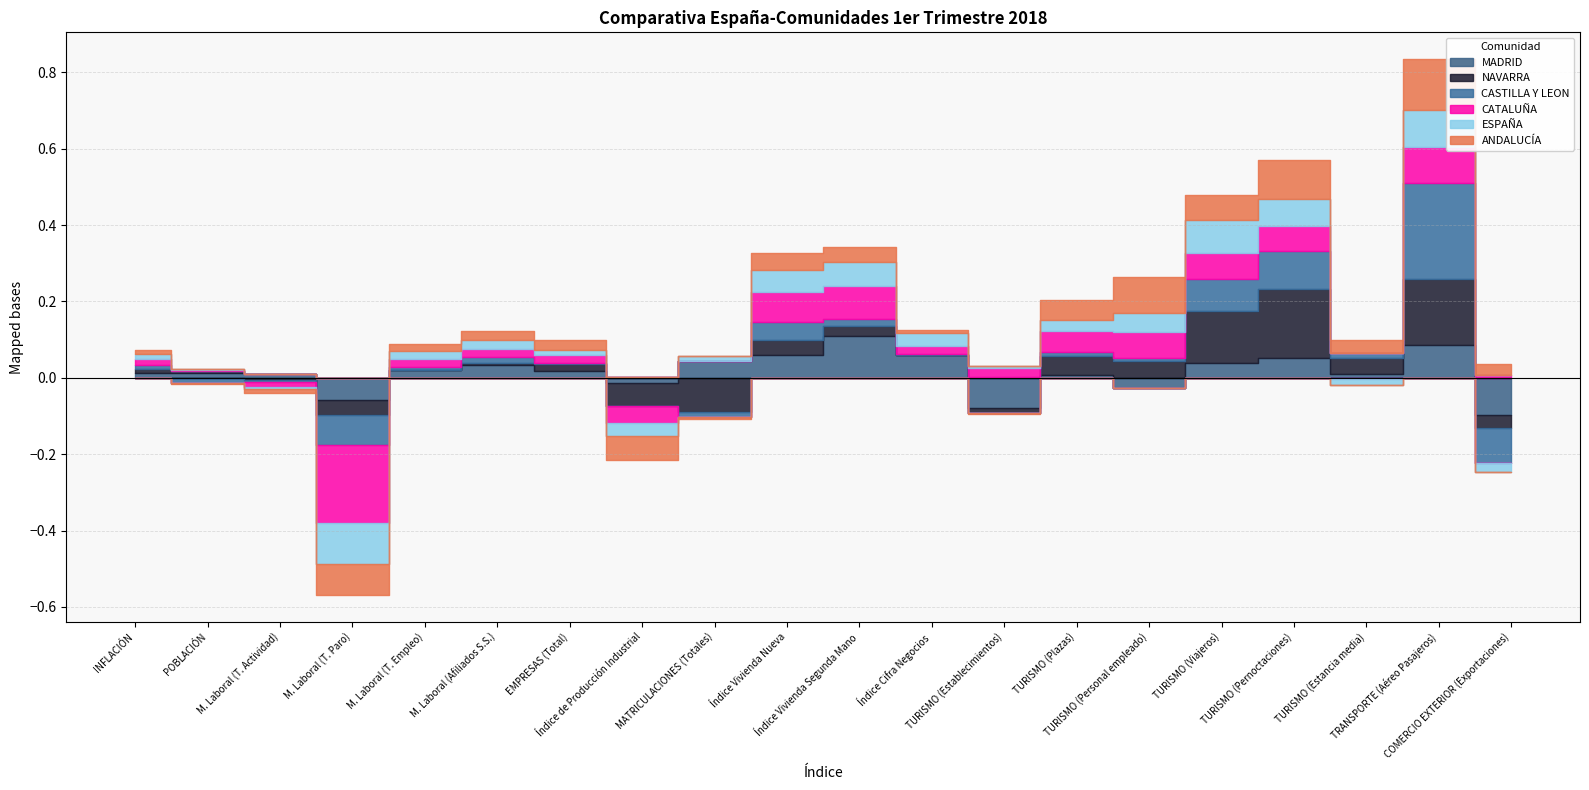

At which category is the sum across all series the highest?

TRANSPORTE (Aéreo Pasajeros)